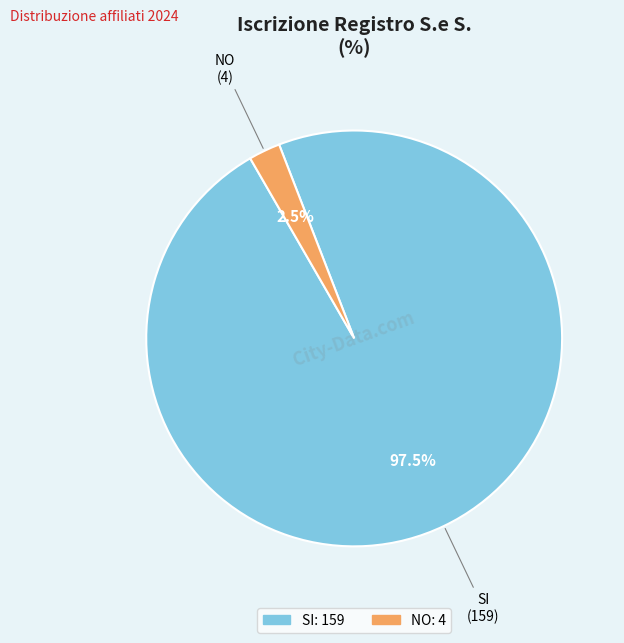

To the nearest percent, what is the average slice percentage?

50%